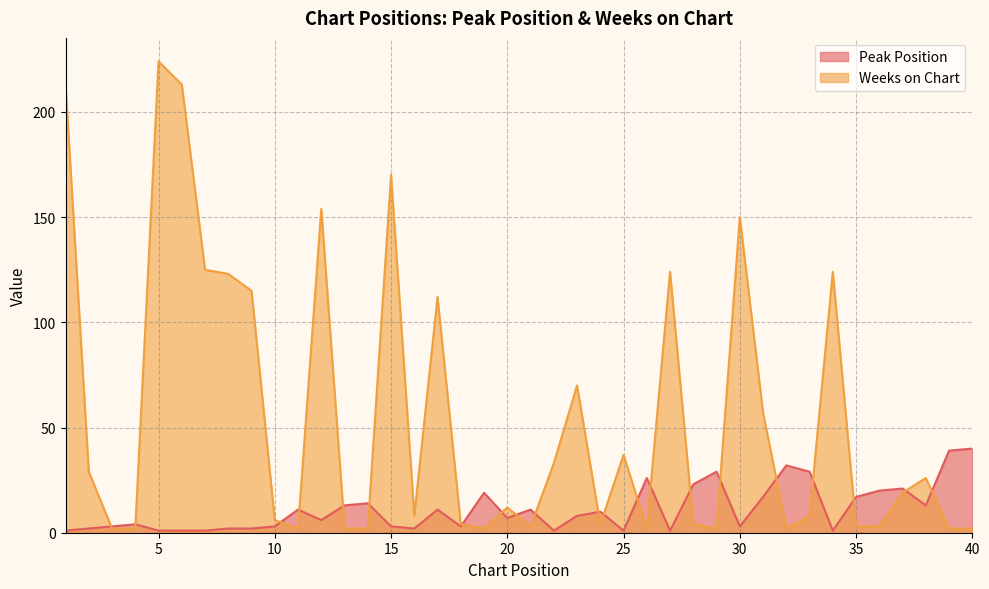

Which series has the largest total across all categories?

Weeks on Chart